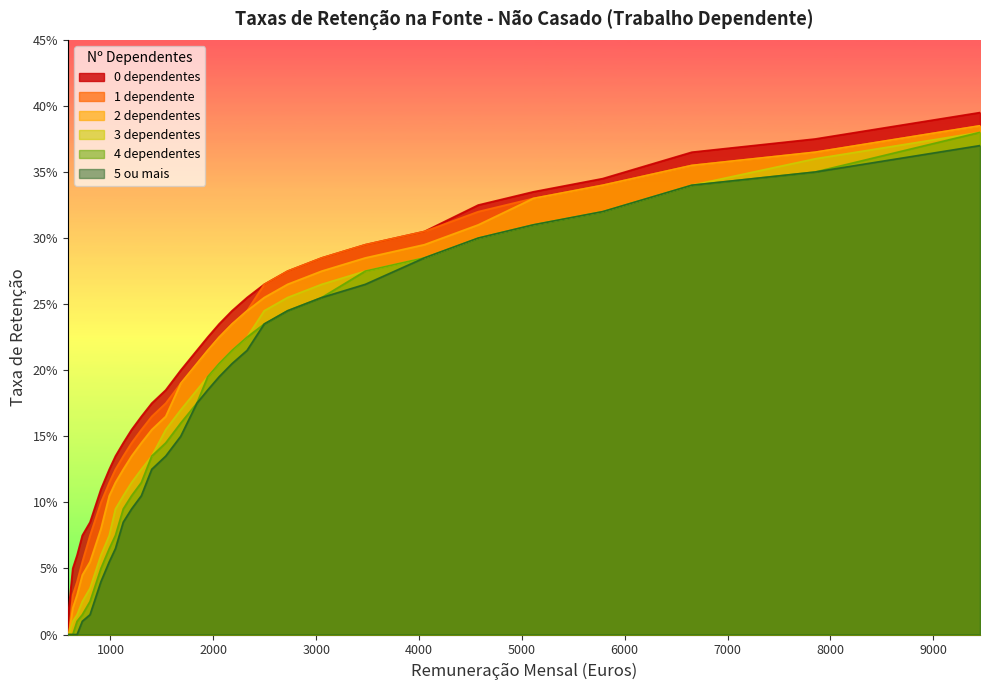

At which category does the chart reach its peak across all series?

9455